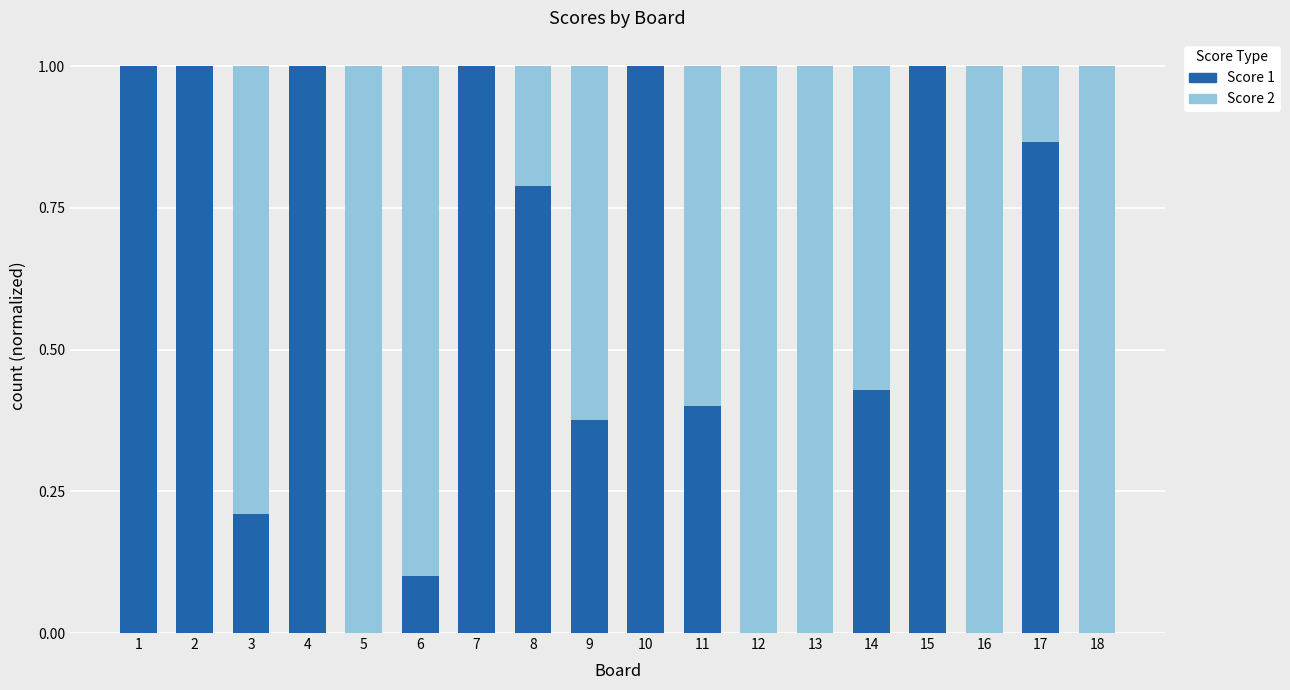

What is the maximum value for Score 1?

1.0